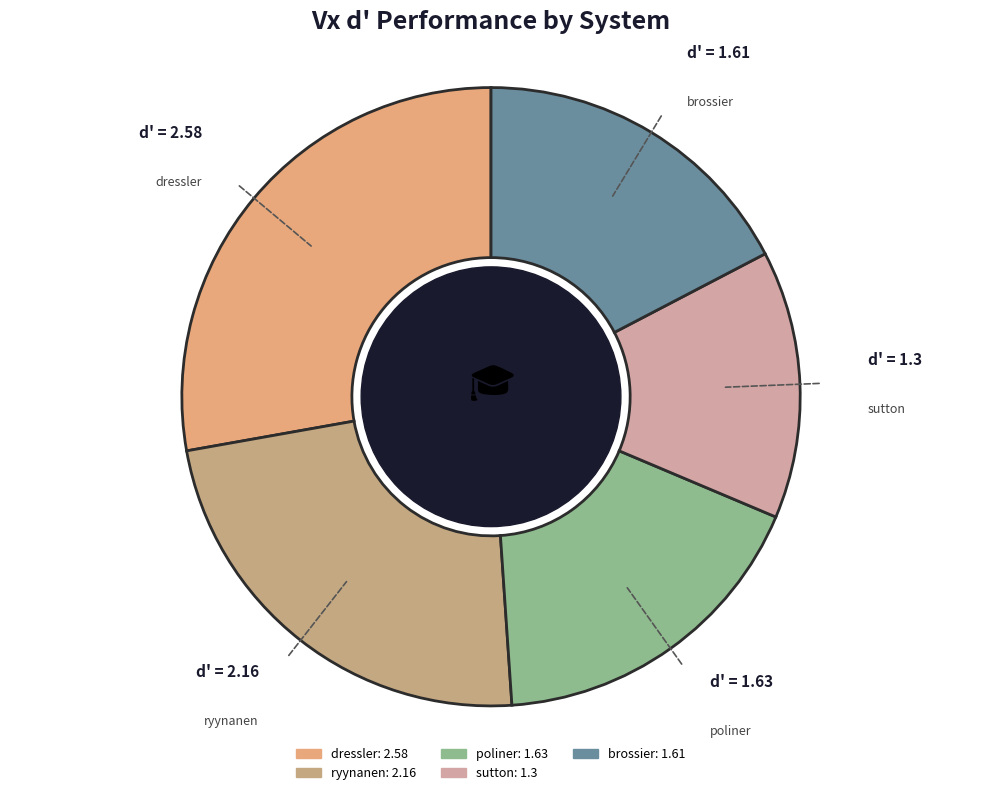

True or false: brossier accounts for 17% of the total.

True